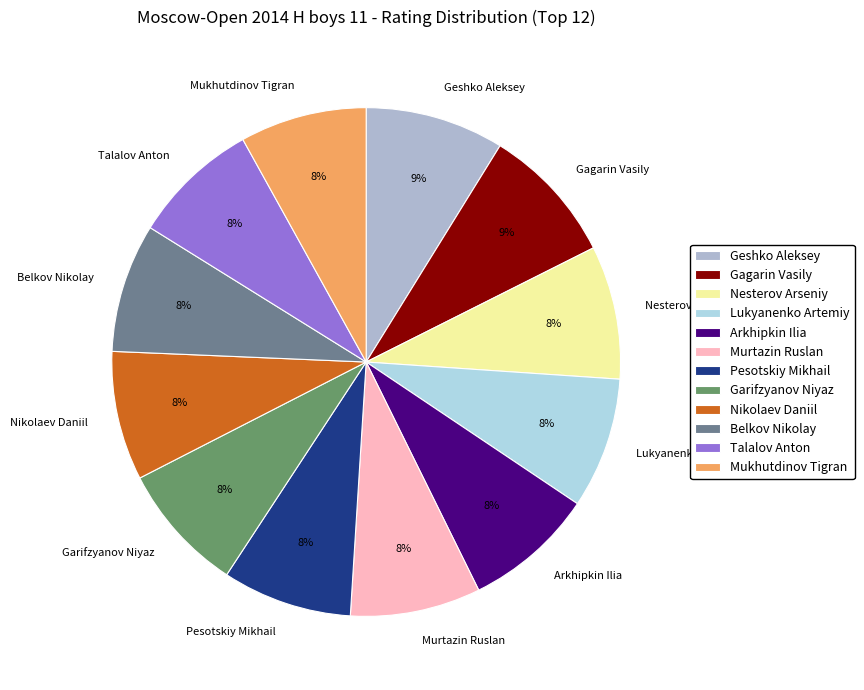

Is there a majority slice in this chart?

No